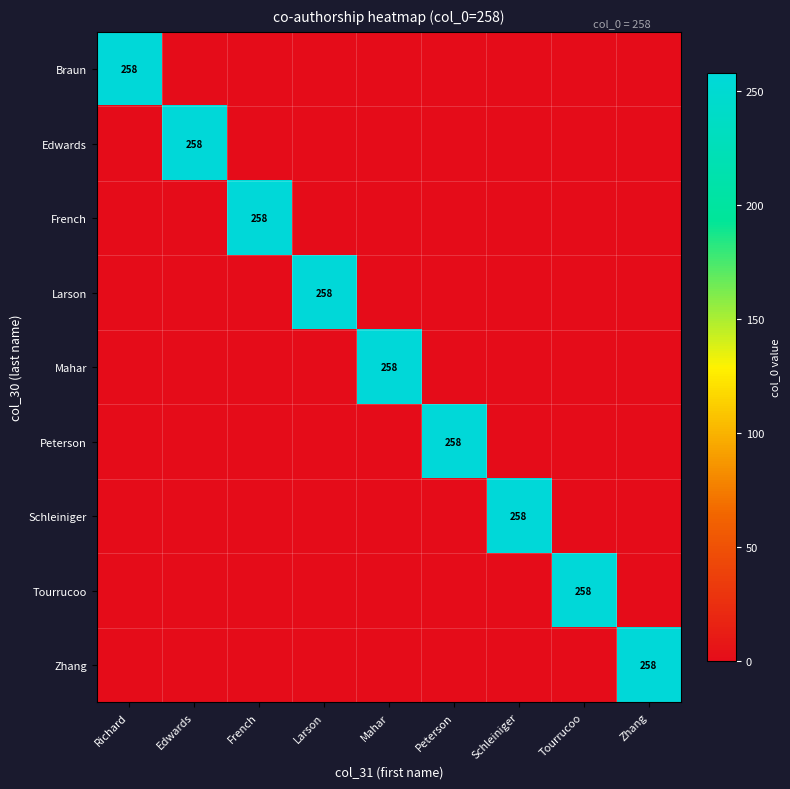

The value of Larson at Larson is 258. True or false?

True